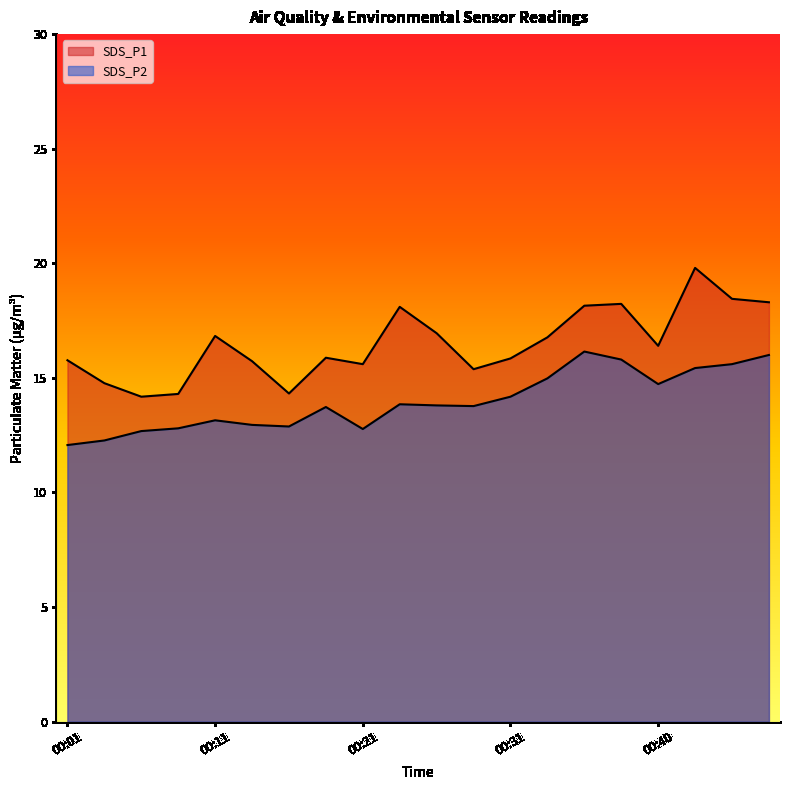

Reading left to right, list all the values displayed in this chart.

SDS_P1: 15.8	14.8	14.2	14.3	16.8	15.7	14.3	15.9	15.6	18.1	16.9	15.4	15.8	16.8	18.1	18.2	16.4	19.8	18.4	18.3
SDS_P2: 12.1	12.3	12.7	12.8	13.2	12.9	12.9	13.7	12.8	13.8	13.8	13.8	14.2	15.0	16.1	15.8	14.7	15.4	15.6	16.0